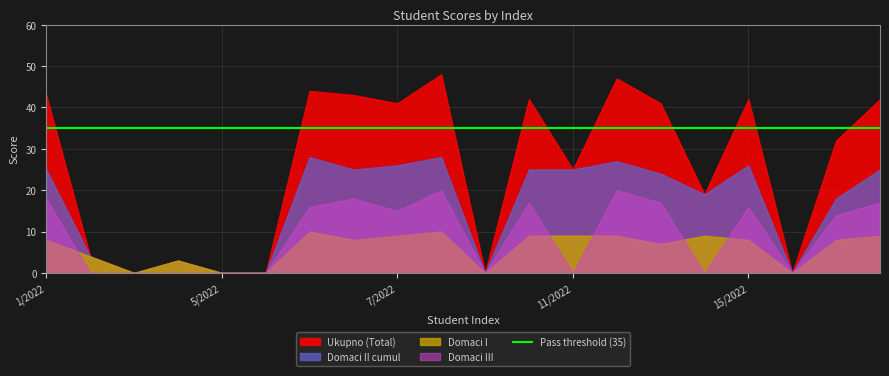

Between 13/2022 and 14/2022, which series saw the biggest shift?

Ukupno